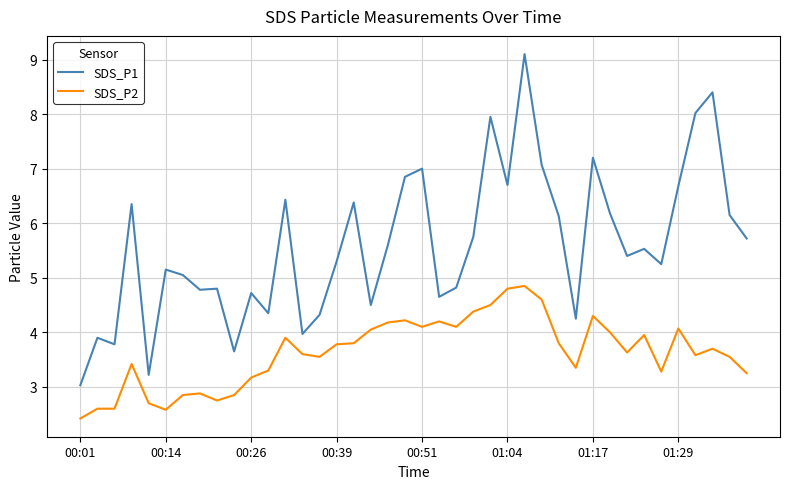

True or false: SDS_P1 and SDS_P2 cross at least once.

False